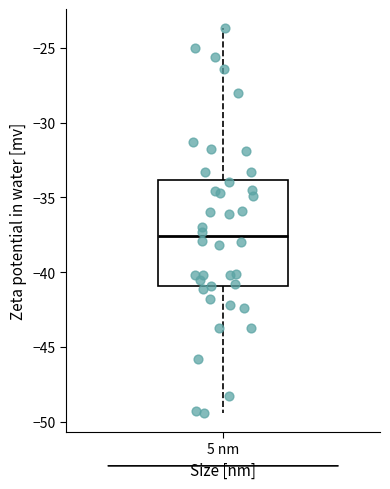

Where is the lower edge of the box for 5 nm on the y-axis? The values are not printed on the chart, so give them approximately, as read against the axis.

-41.0